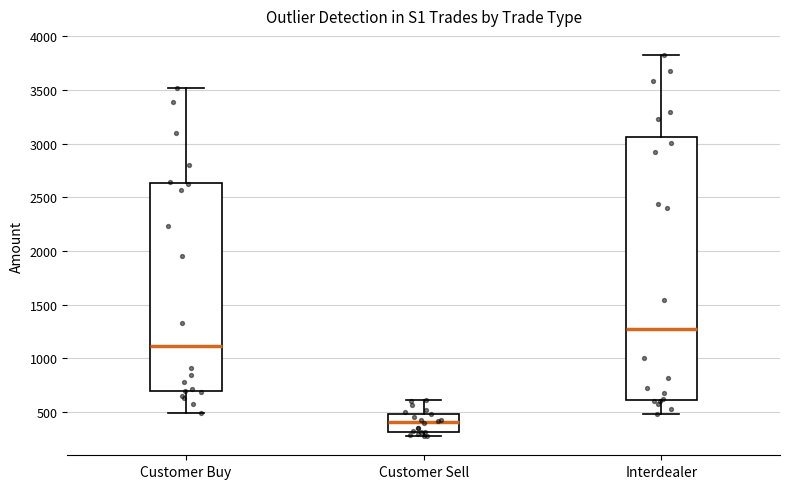

Where does the median line of the box for Customer Sell sit on the y-axis? The values are not printed on the chart, so give them approximately, as read against the axis.

400